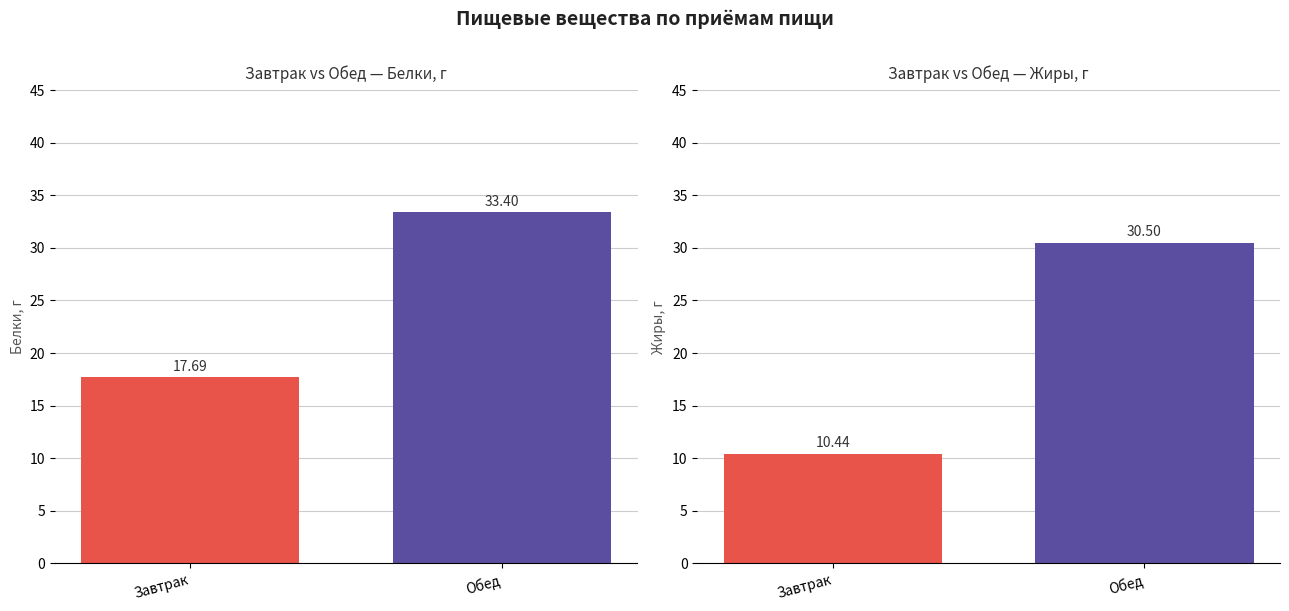

What is the difference between the Белки values at Завтрак and Обед?

15.7